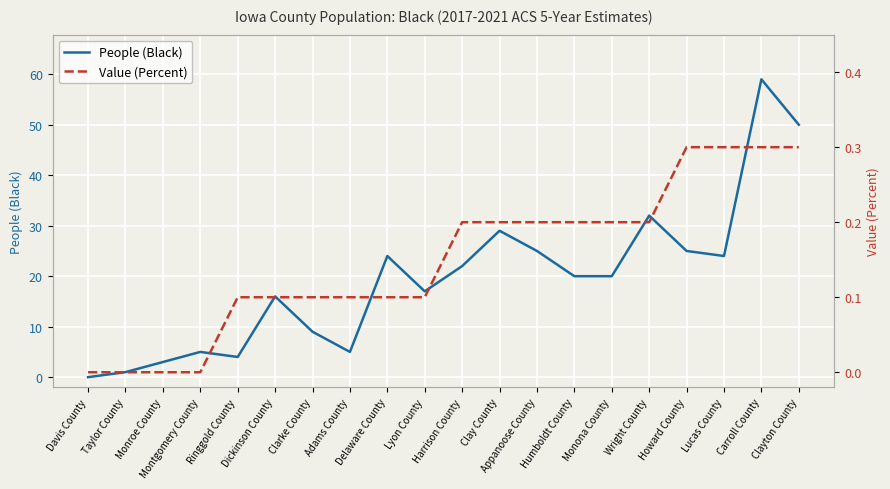

Rank the series by their maximum value, from lowest to highest.

Value (Percent), People (Black)